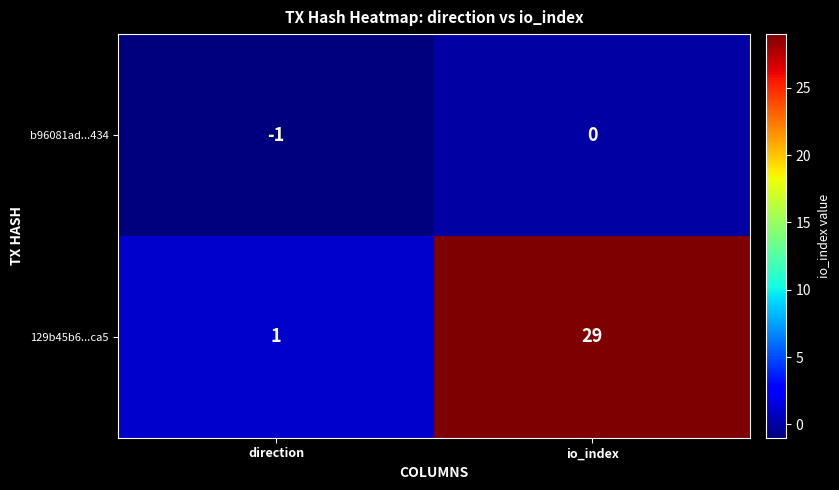

How many data points does each series have?

2